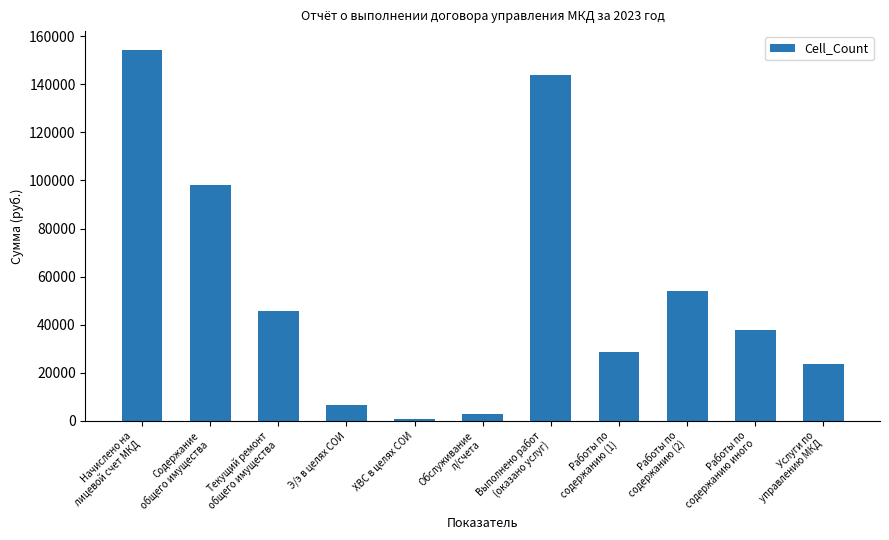

Which label corresponds to the smallest value in the chart?

ХВС в целях СОИ